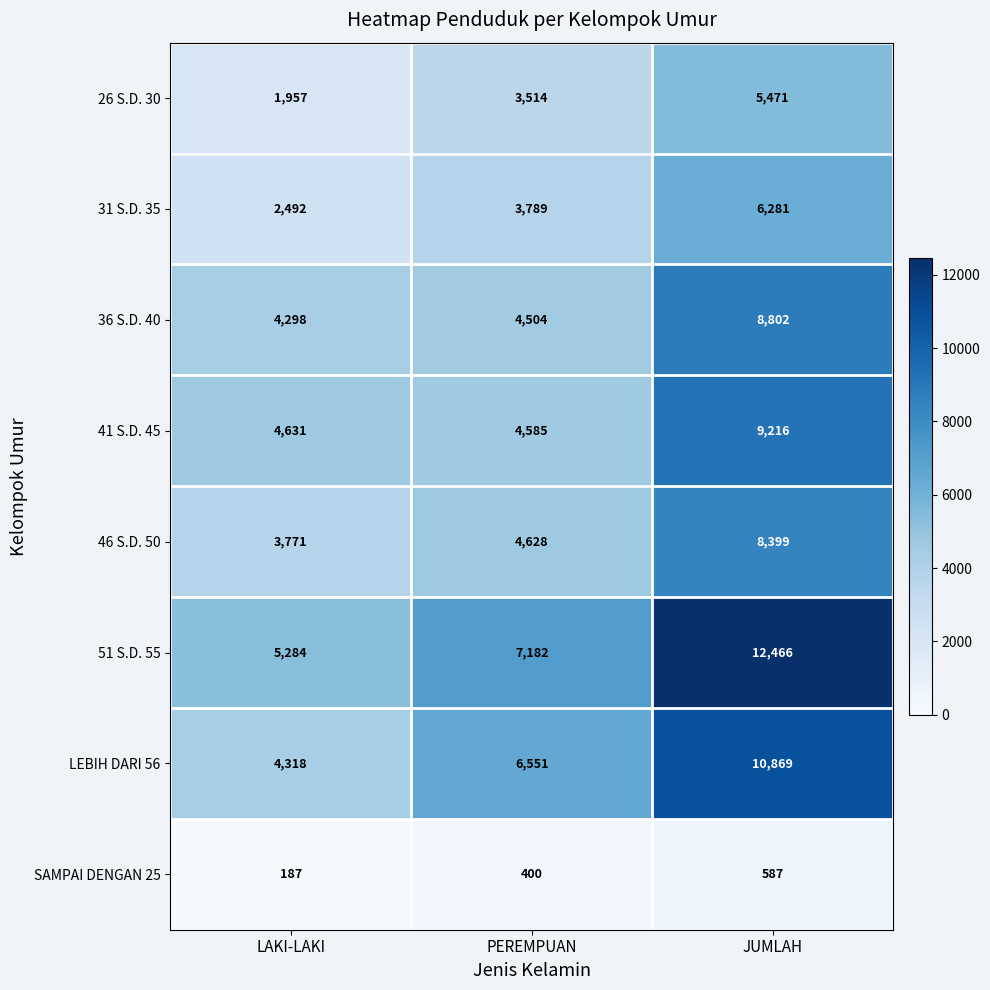

Is the value of SAMPAI DENGAN 25 at PEREMPUAN greater than the value of 36 S.D. 40 at PEREMPUAN?

No